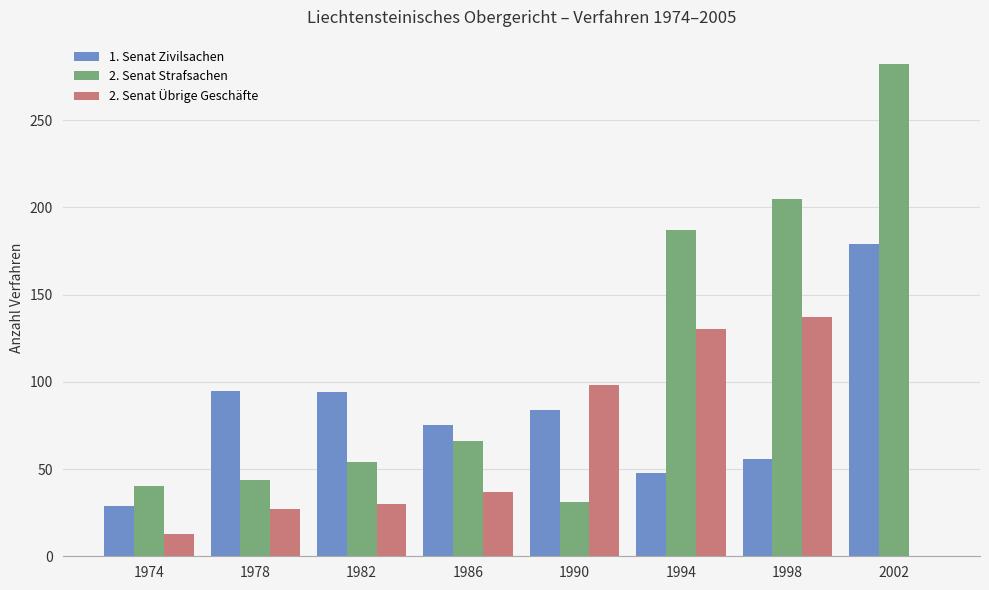

How many distinct data groups are displayed?

3